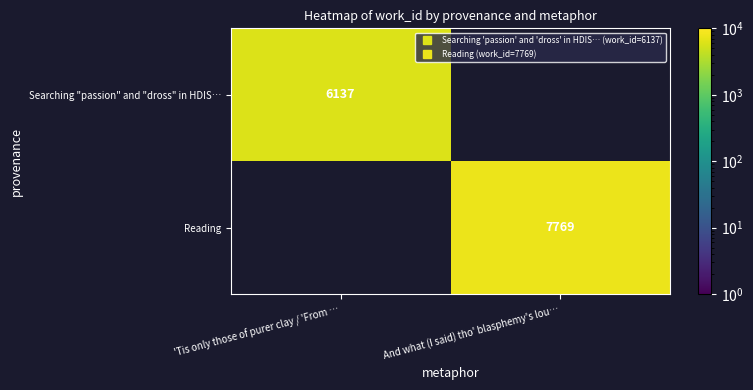

At which category does the chart reach its peak across all series?

And what (I said) tho' blasphemy's lou…